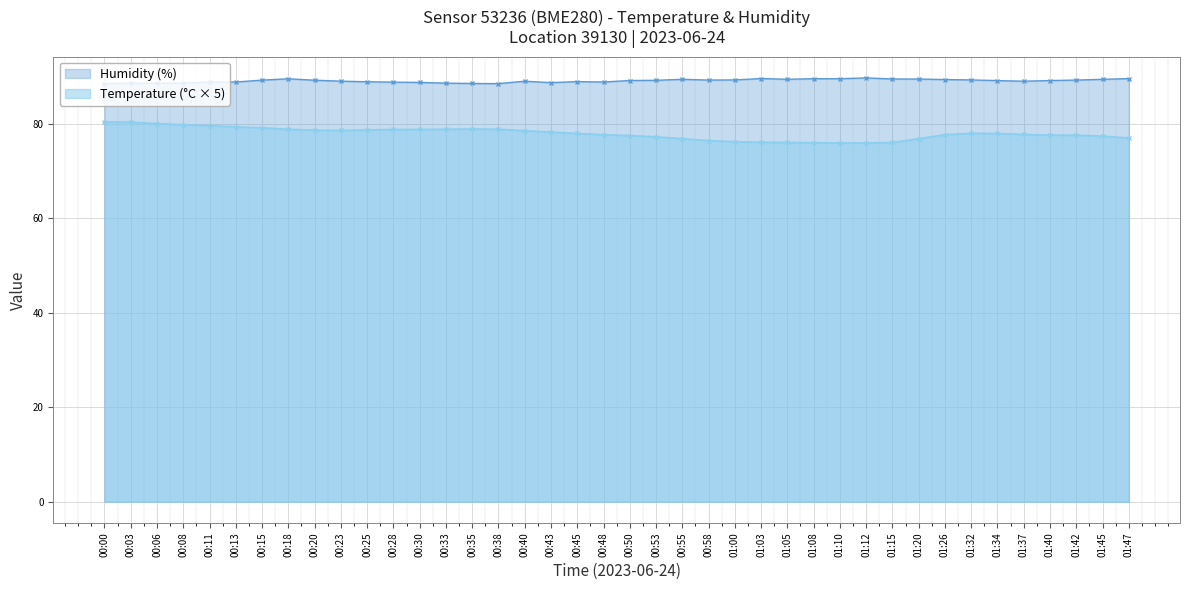

True or false: Temperature and Humidity intersect in this chart.

False